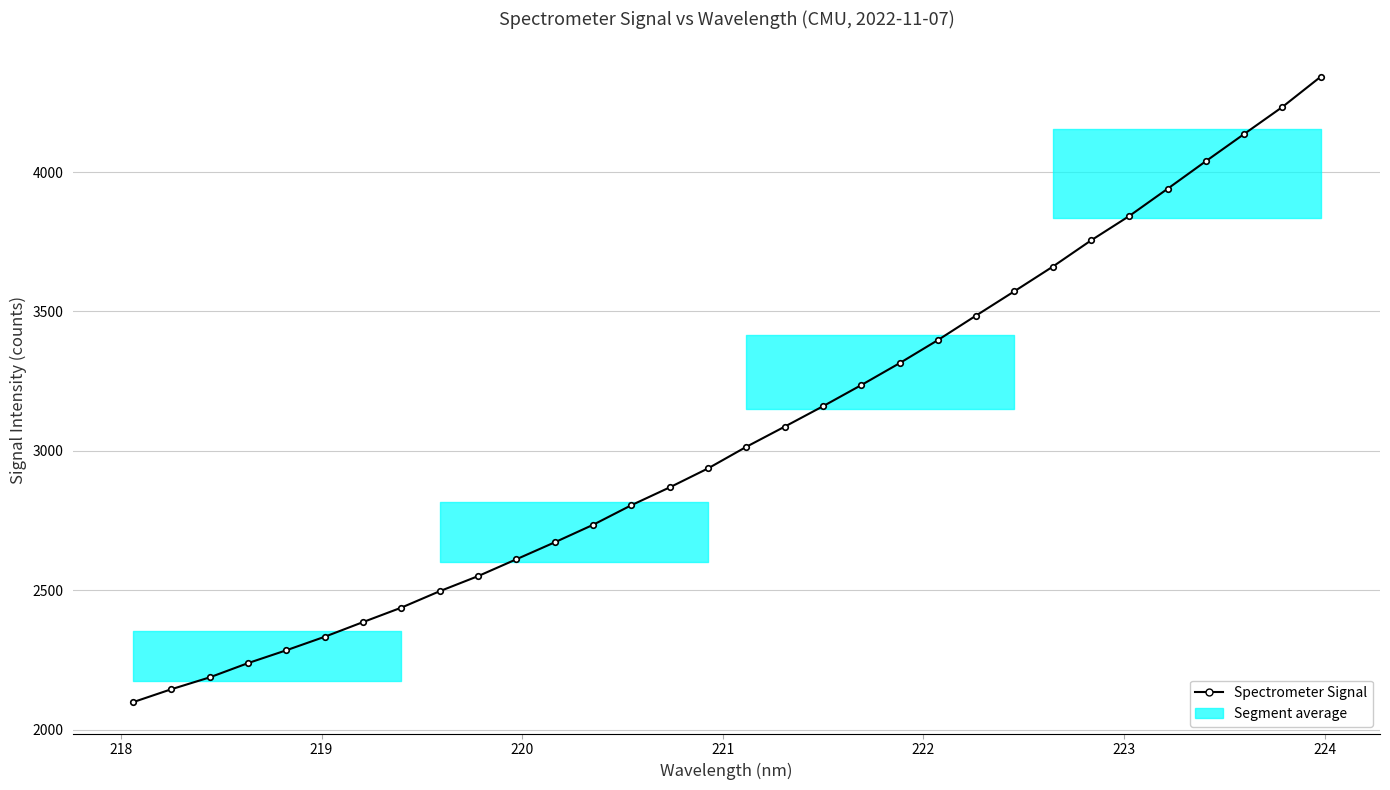

What is the average value?

3062.7